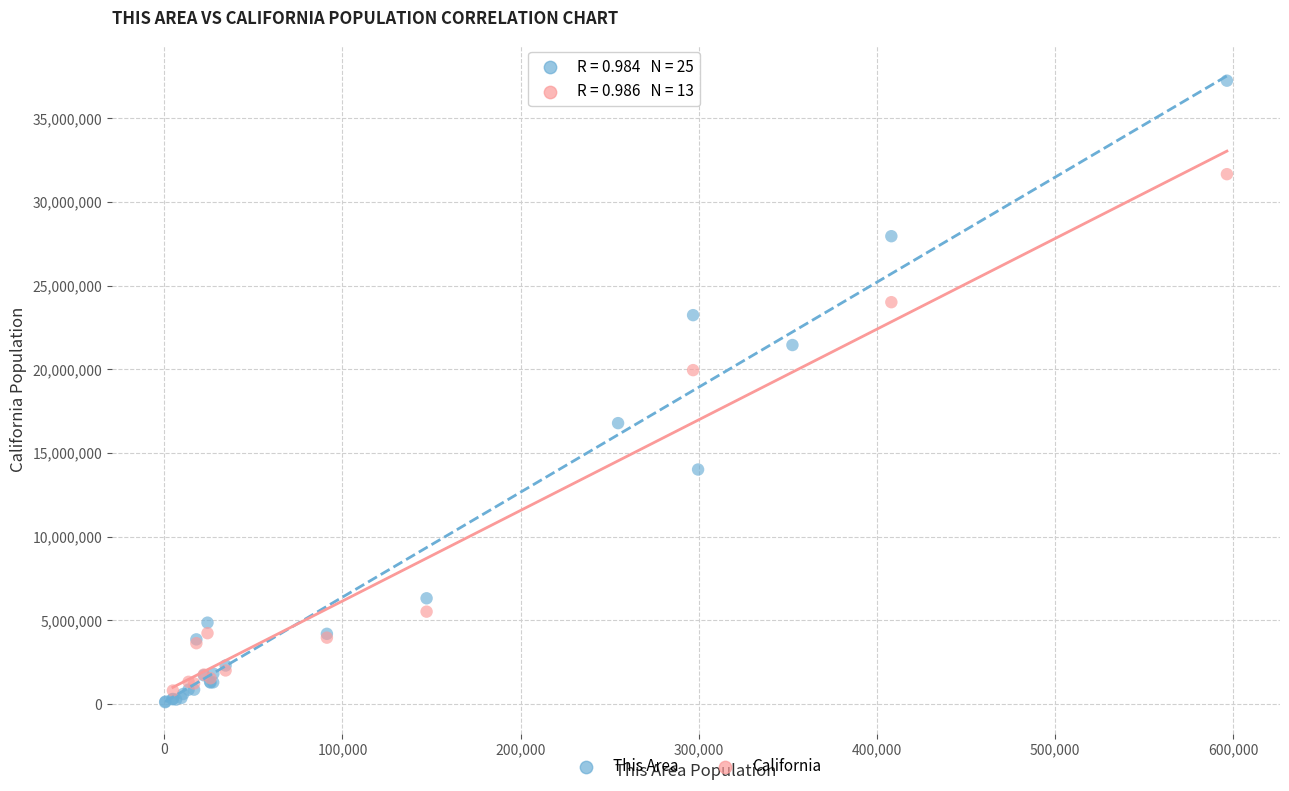

Which series contains the highest Y value?

This Area